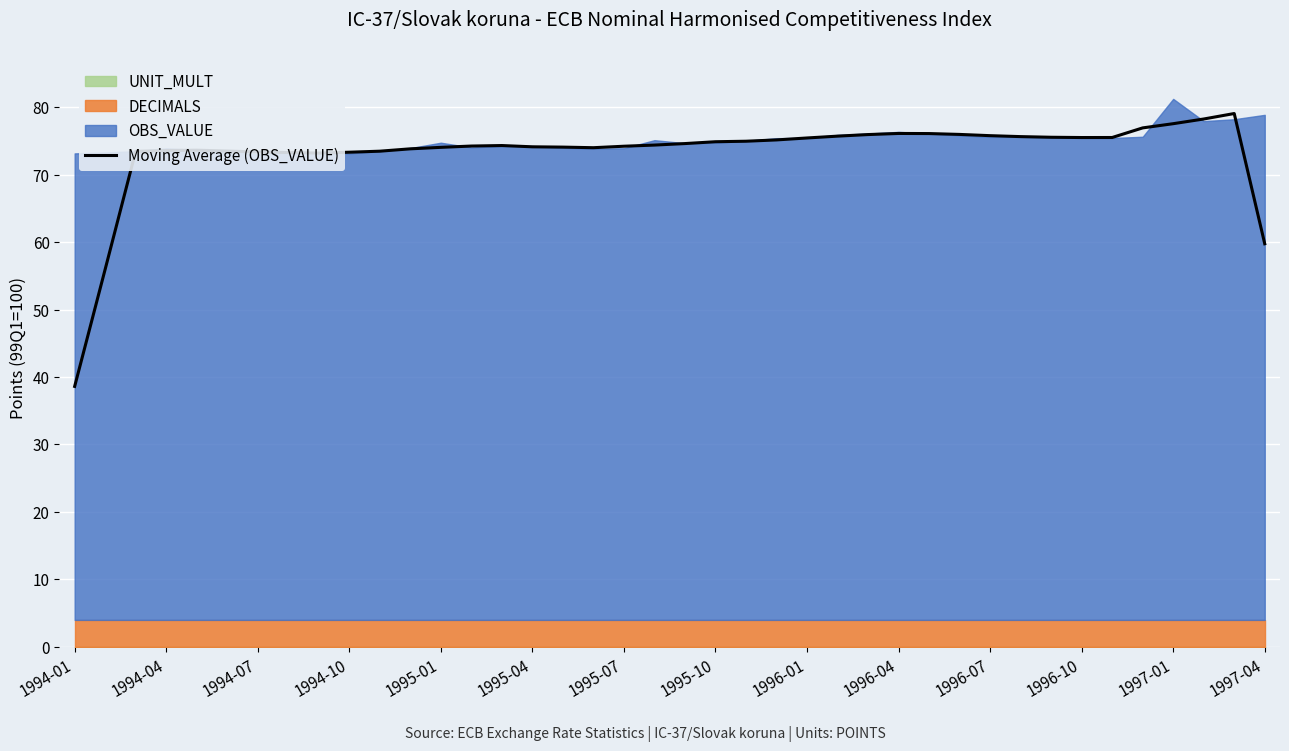

True or false: Moving Average (OBS_VALUE) has a value of 59.8 at 1997-04.

True